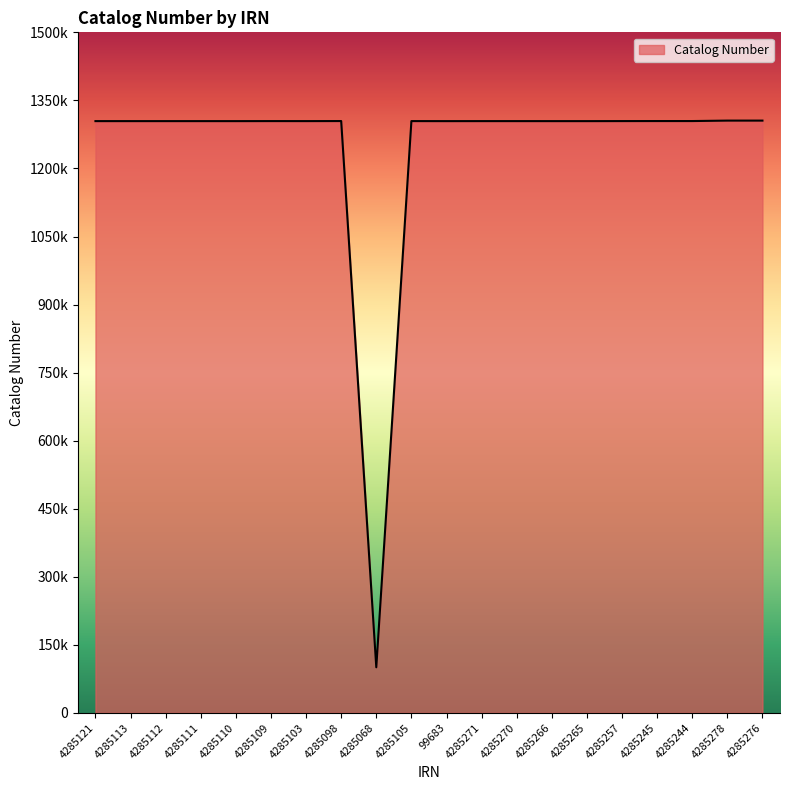

What is the label of the 4th point from the right?

4285245